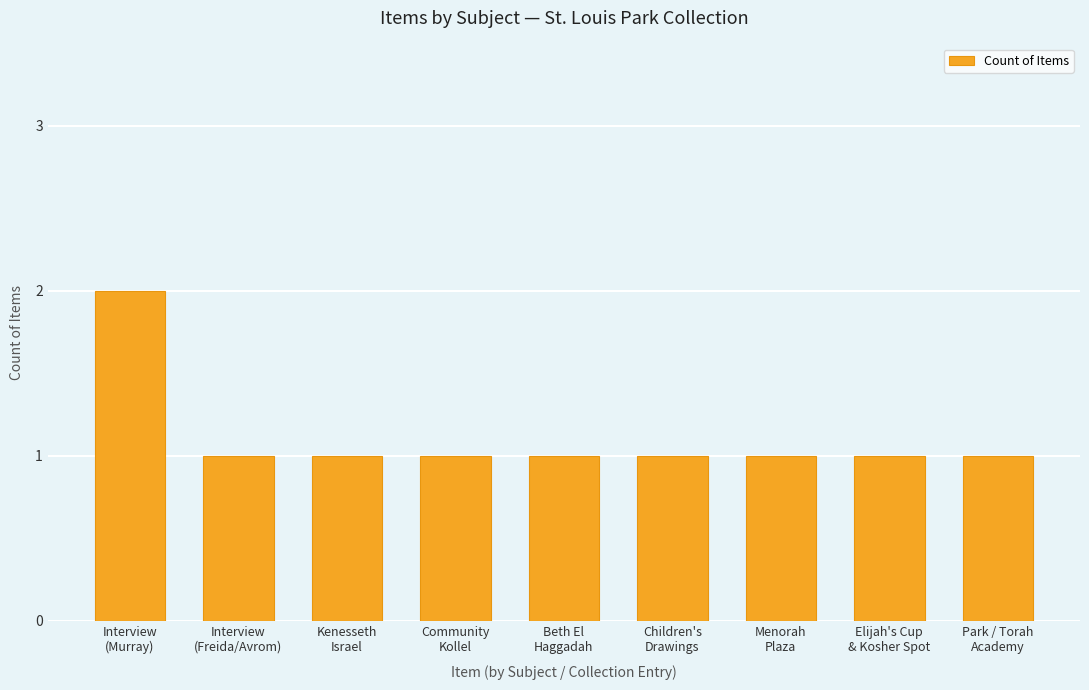

Does the chart contain stacked bars?

No